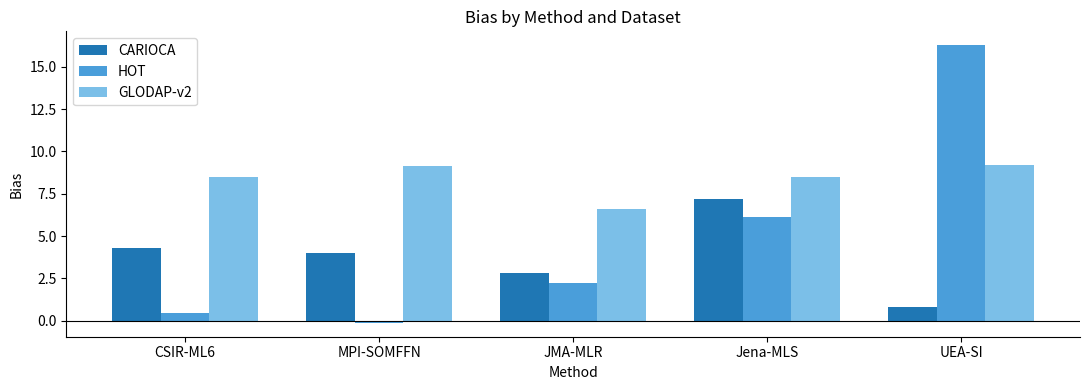

What is the total value across all series at CSIR-ML6?

13.2